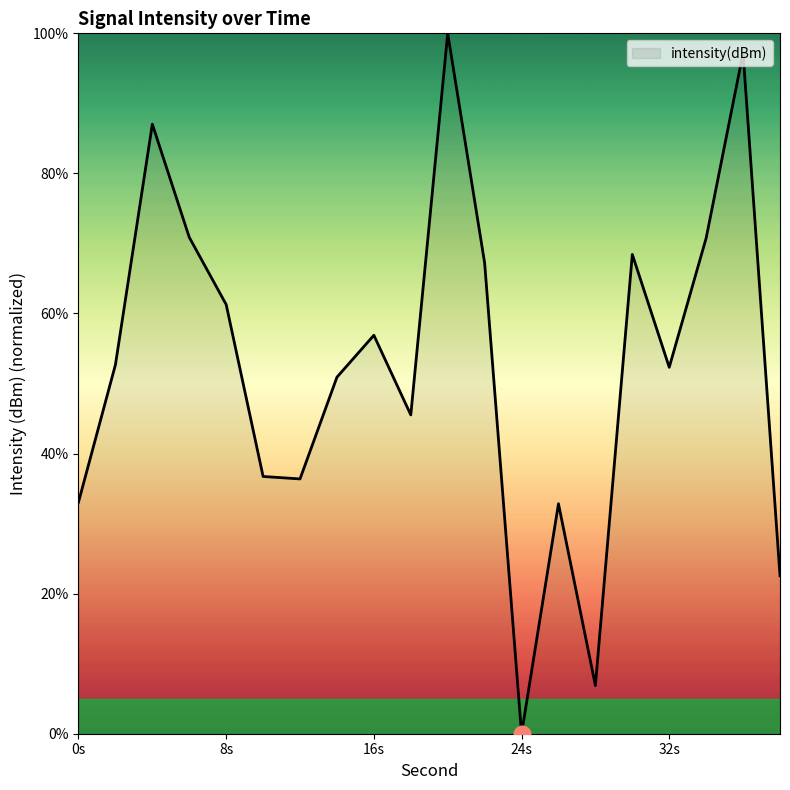

What is the greatest value displayed?

100.0